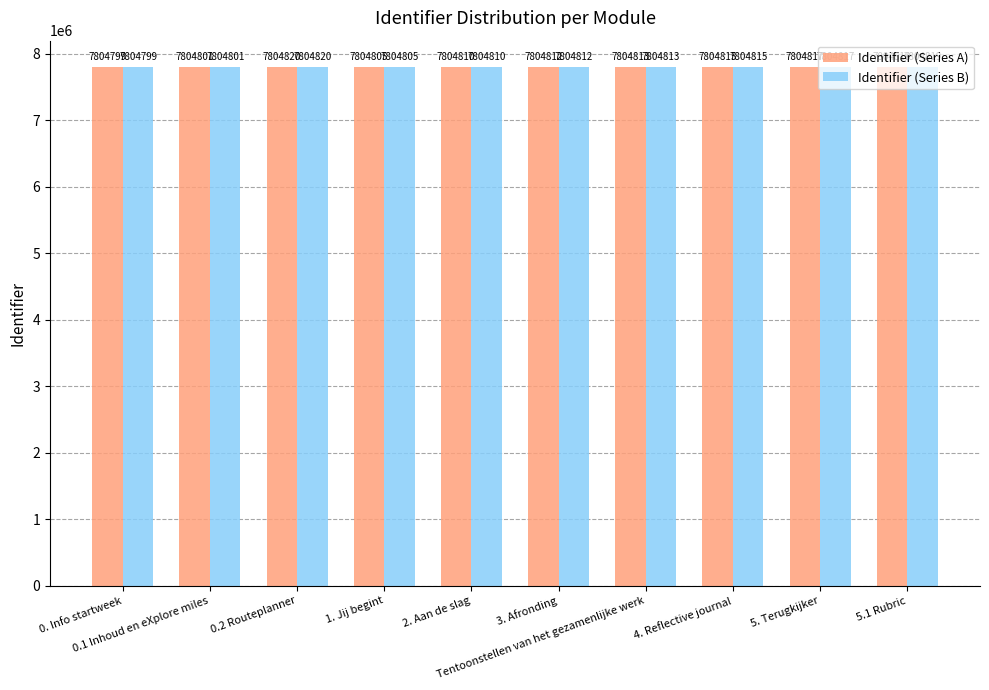

Reading right to left, list all the values displayed in this chart.

Identifier (Series A): 7804819	7804817	7804815	7804813	7804812	7804810	7804805	7804820	7804801	7804799
Identifier (Series B): 7804819	7804817	7804815	7804813	7804812	7804810	7804805	7804820	7804801	7804799